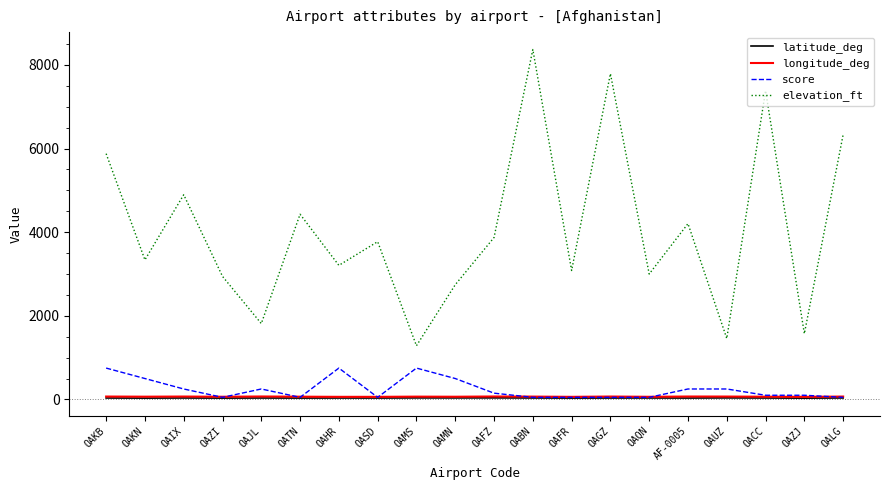

What are all the series names shown in the legend?

latitude_deg, longitude_deg, score, elevation_ft